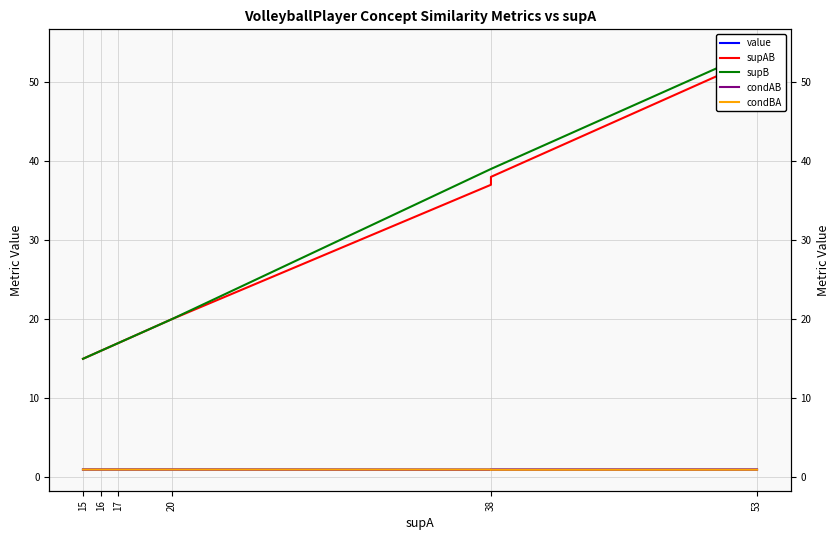

True or false: supB has more than 2 points higher than both neighbors.

False